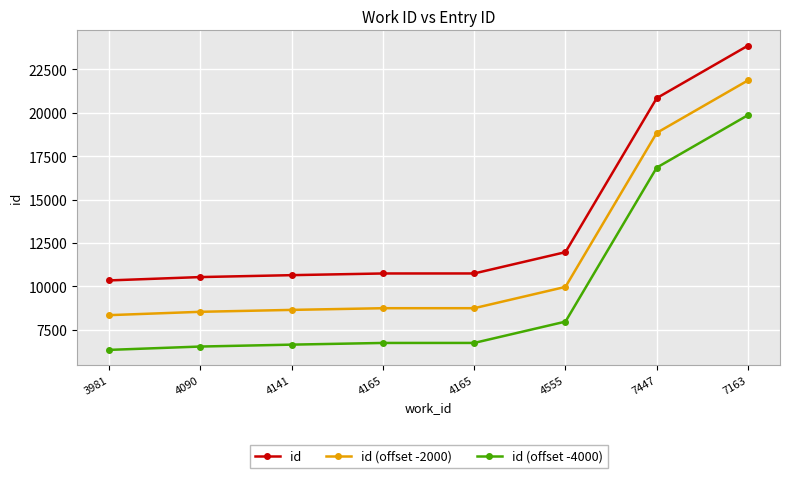

Does the chart have visible grid lines?

Yes